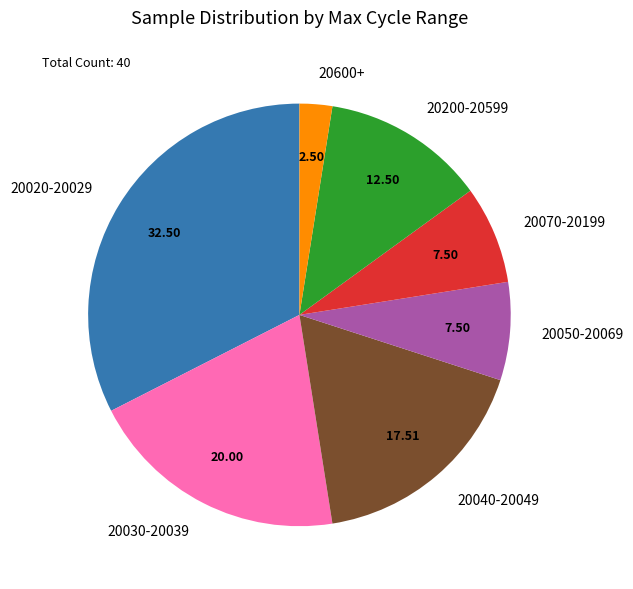

Approximately how many times larger is the value at 20200-20599 compared to 20050-20069?

1.7